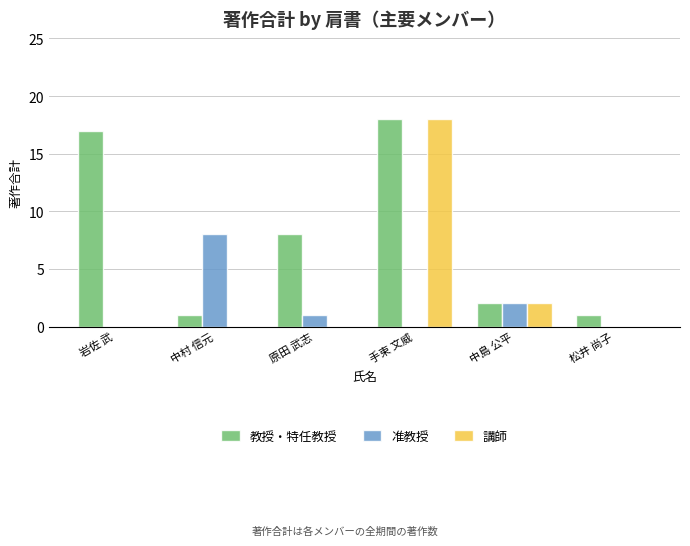

Is it true that 准教授 equals 2 at 中村 信元?

False